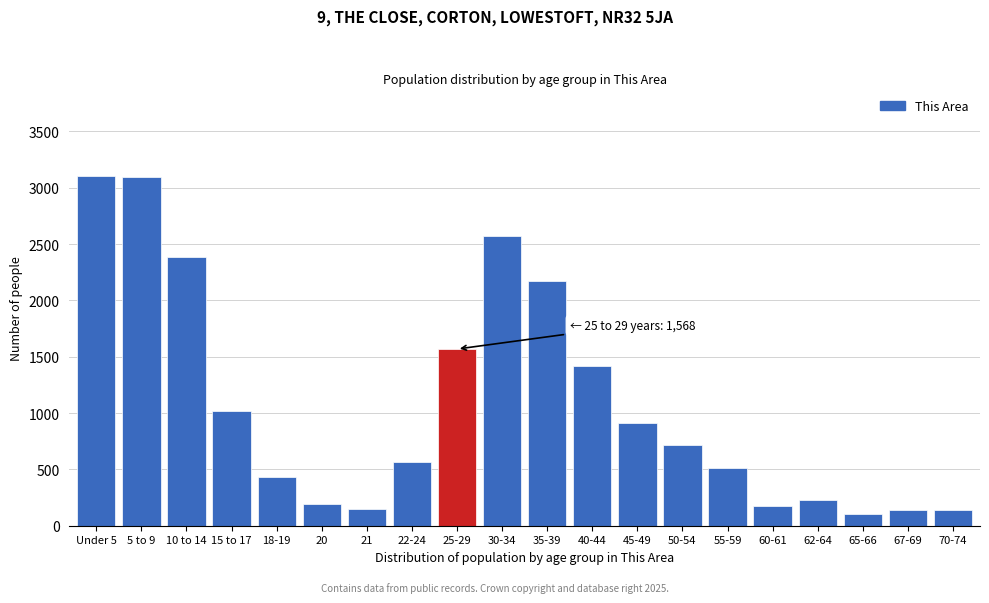

Is it true that the value at Under 5 is 3104?

True